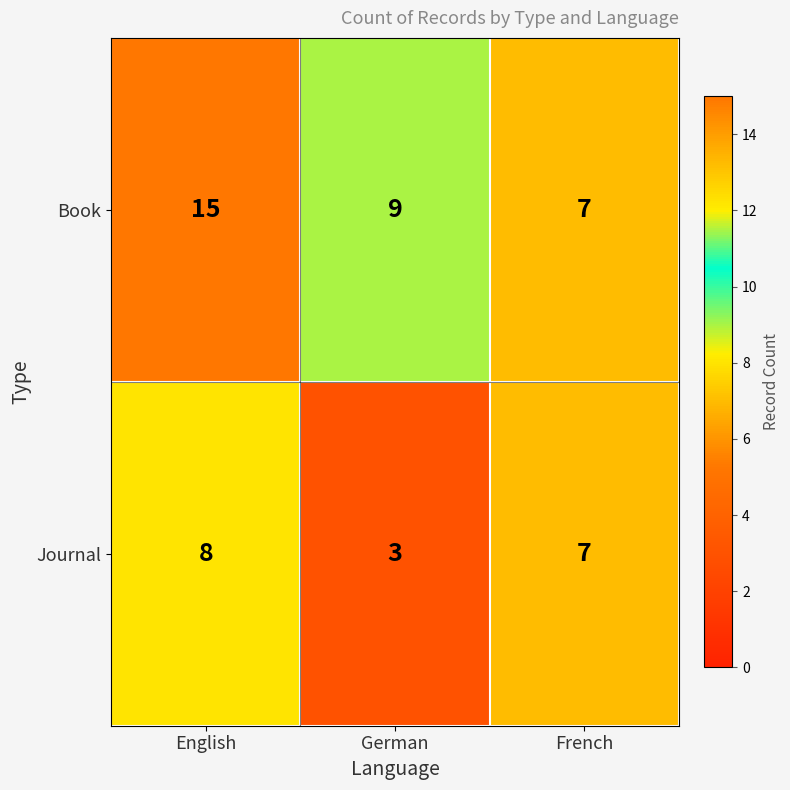

True or false: Journal has a value of 1 at German.

False